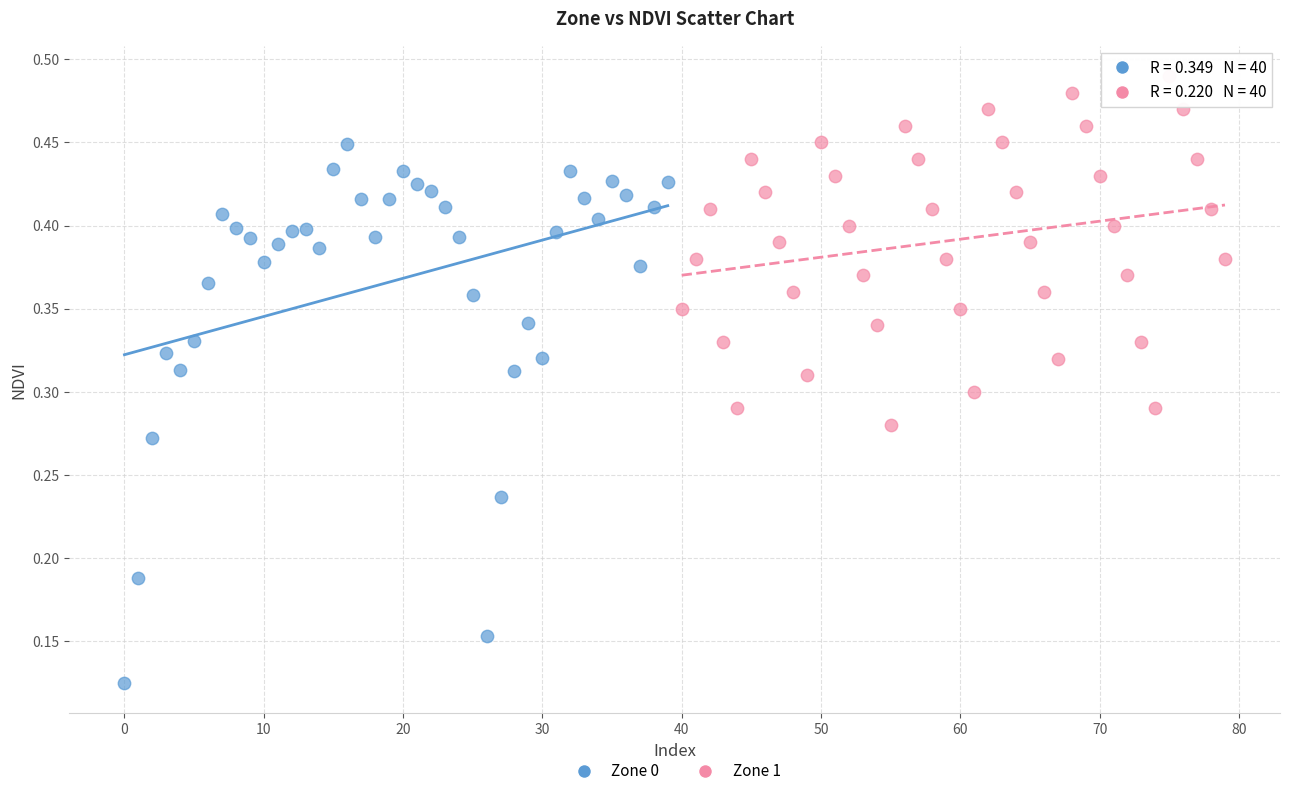

Which series reaches the maximum Y coordinate?

Zone 1